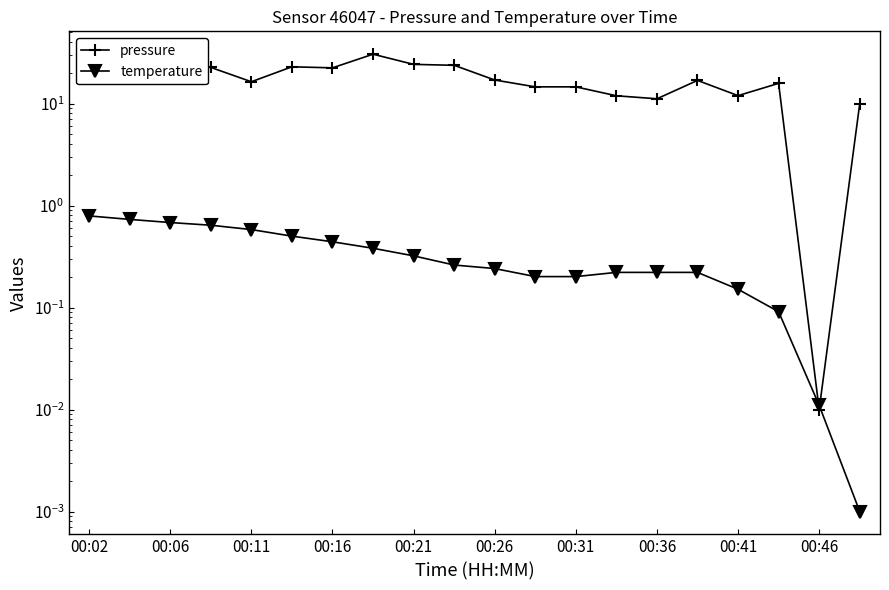

Rank the series at 00:26 from highest to lowest value.

pressure, temperature